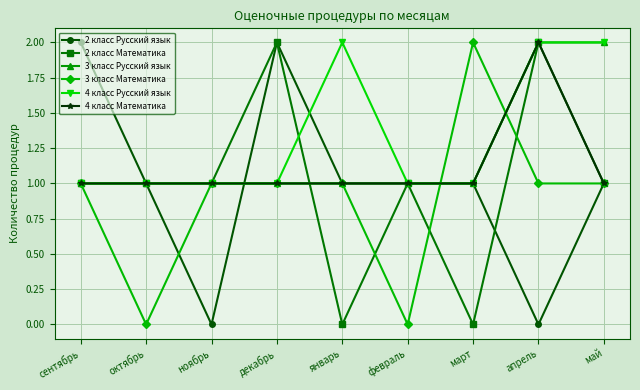

How many data points does each series have?

9